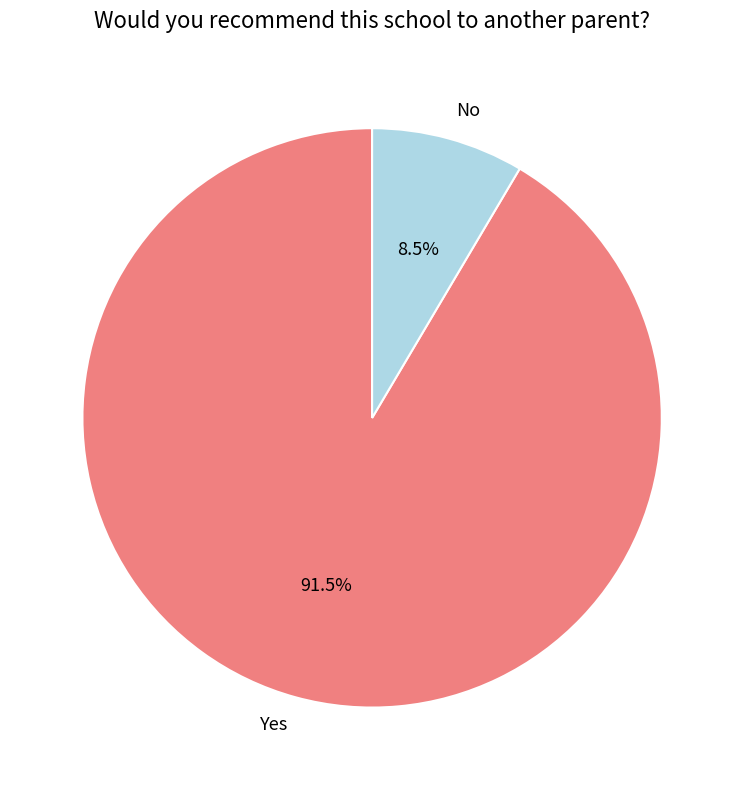

How many segments does this pie chart have?

2